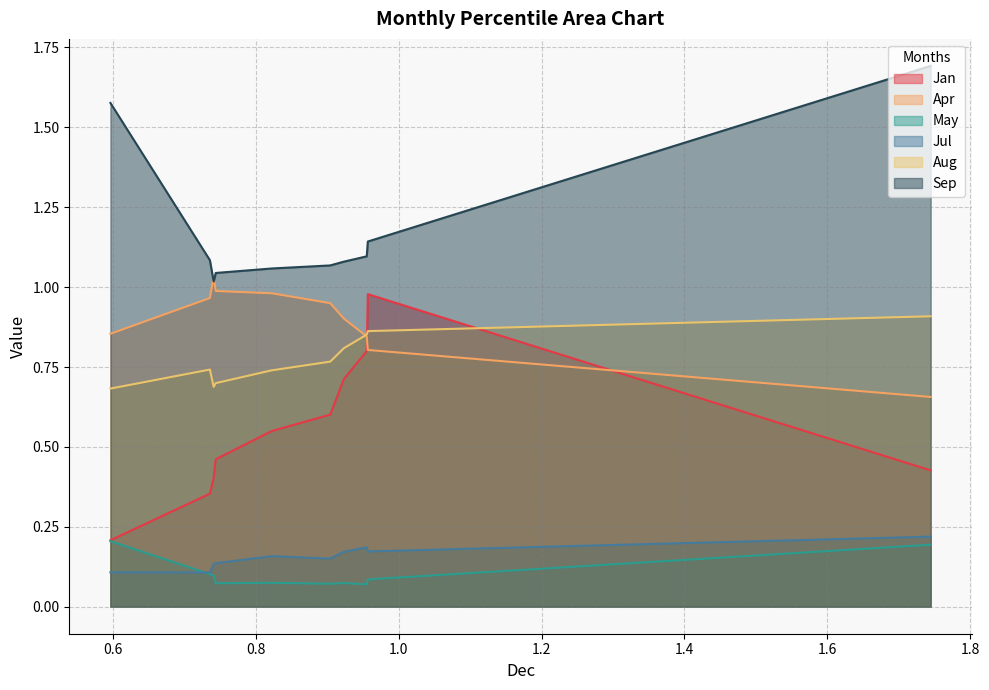

Which series has the widest spread of values?

Jan